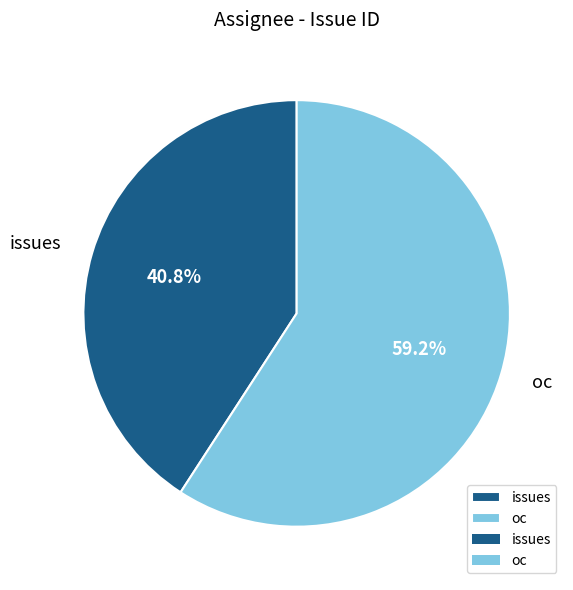

How much of the chart is everything except issues?

59.2%